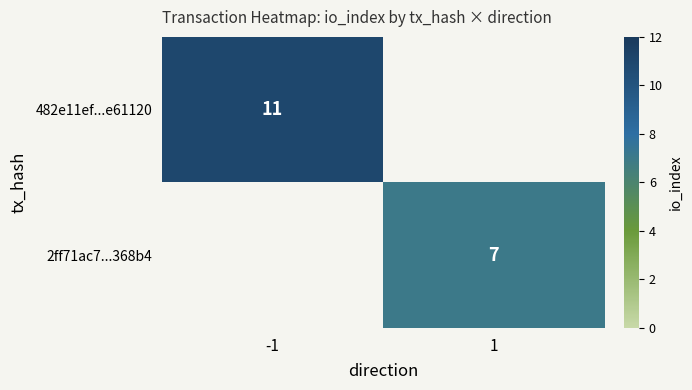

Which label corresponds to the smallest value in the chart?

1